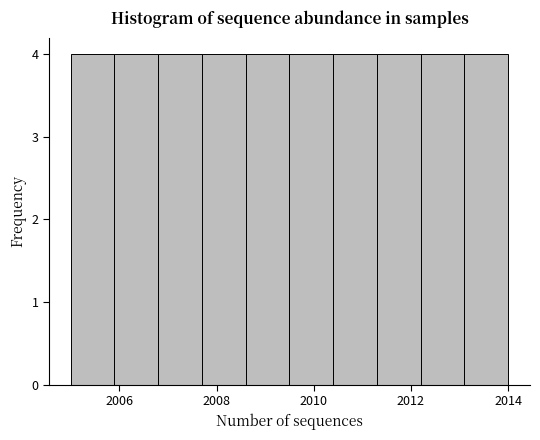

How tall is the bar that spans 2012.2 to 2013.1 on the x-axis? Neither the bar edges nor the heights are printed on the chart, so give them approximately, as read against the axes.

4